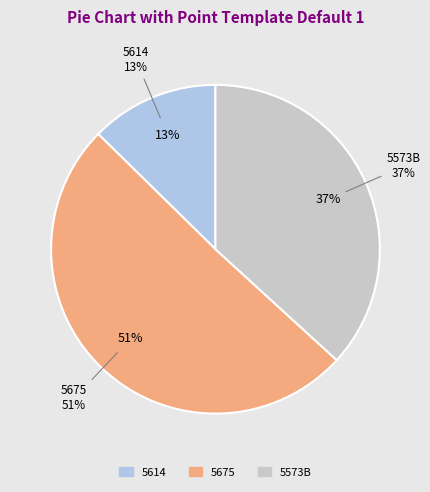

True or false: 5616 accounts for 0% of the total.

True